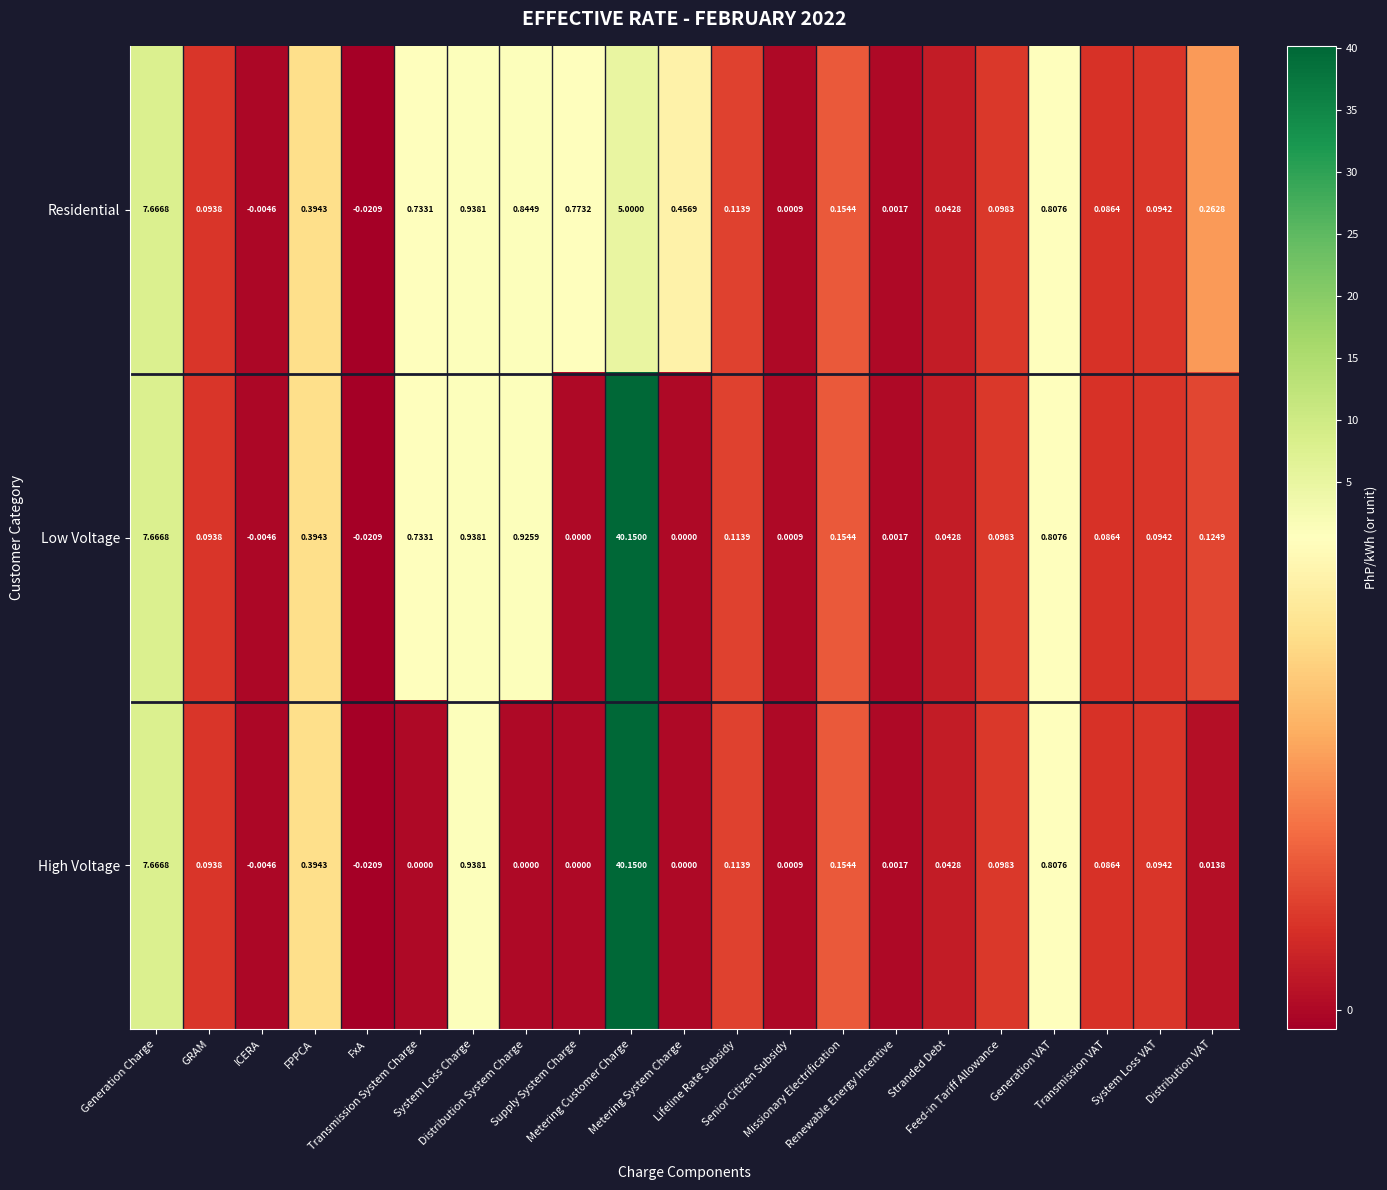

Count the number of categories in the chart.

21